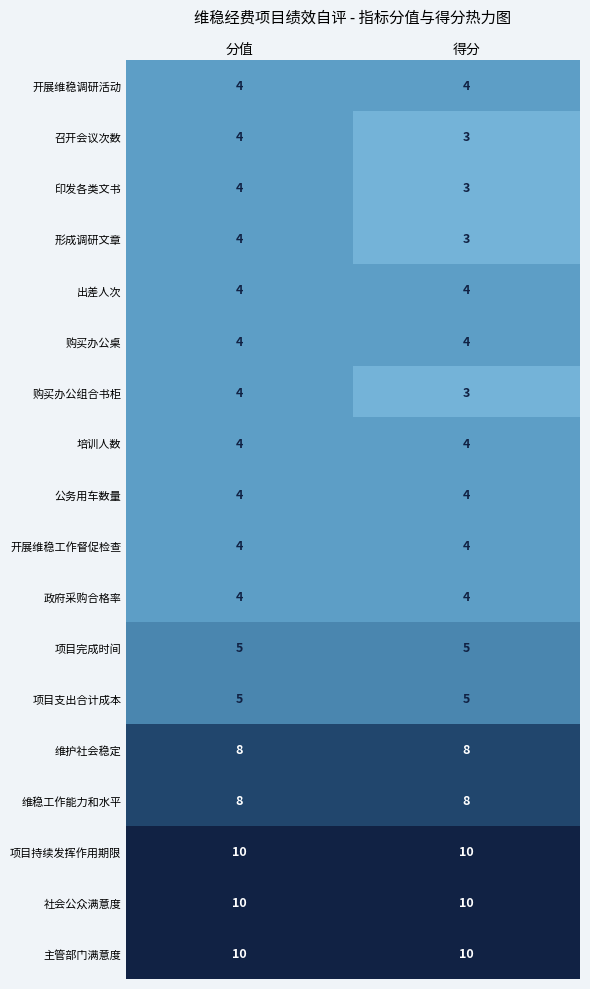

What is the maximum value shown in the chart?

10